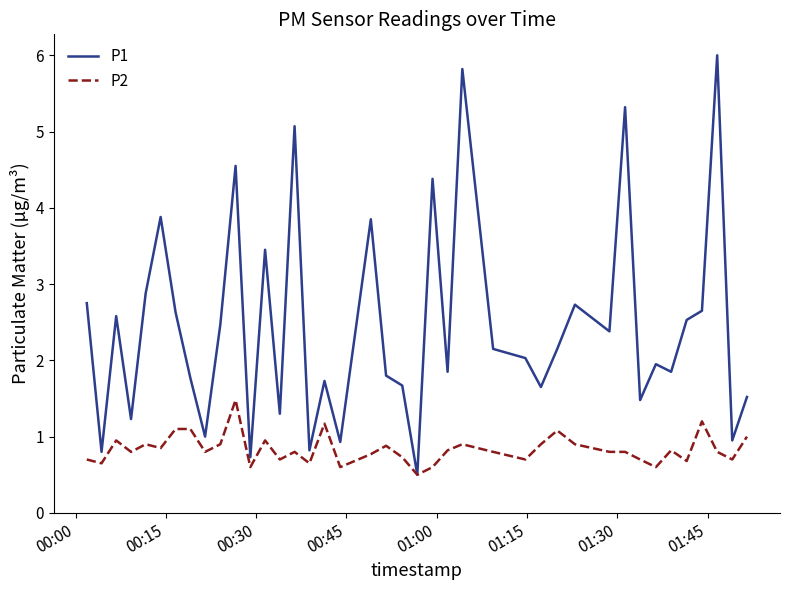

Which series has the largest total across all categories?

P1